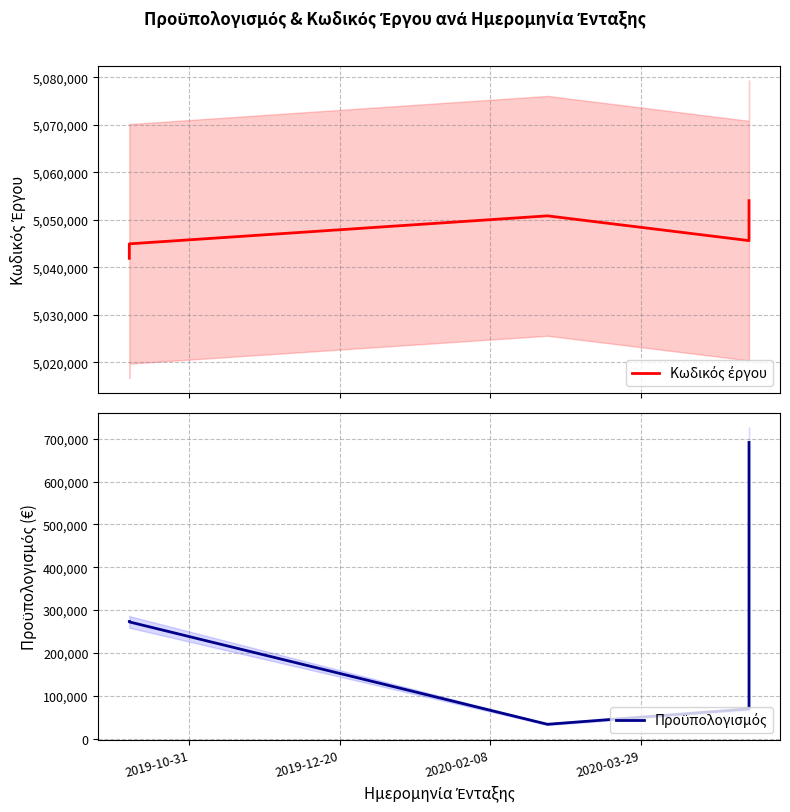

What is the maximum value shown in the chart?

5054022.0